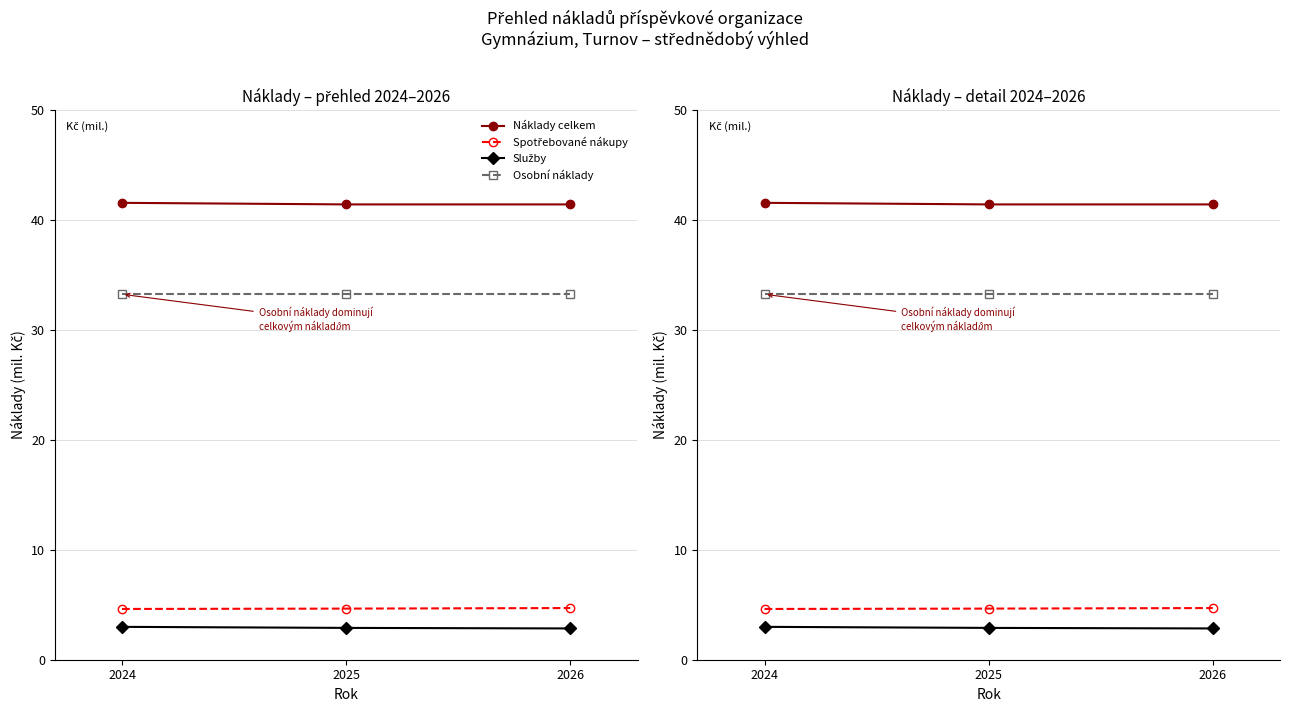

Rank the series by their maximum value, from highest to lowest.

Náklady celkem, Osobní náklady, Spotřebované nákupy, Služby